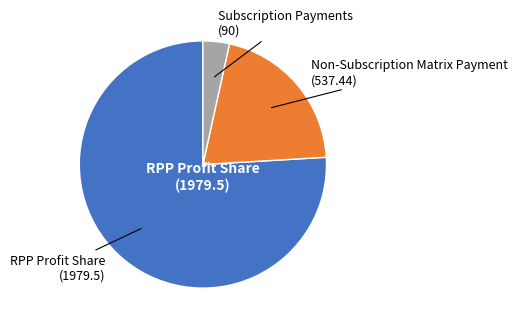

Is there a majority slice in this chart?

Yes